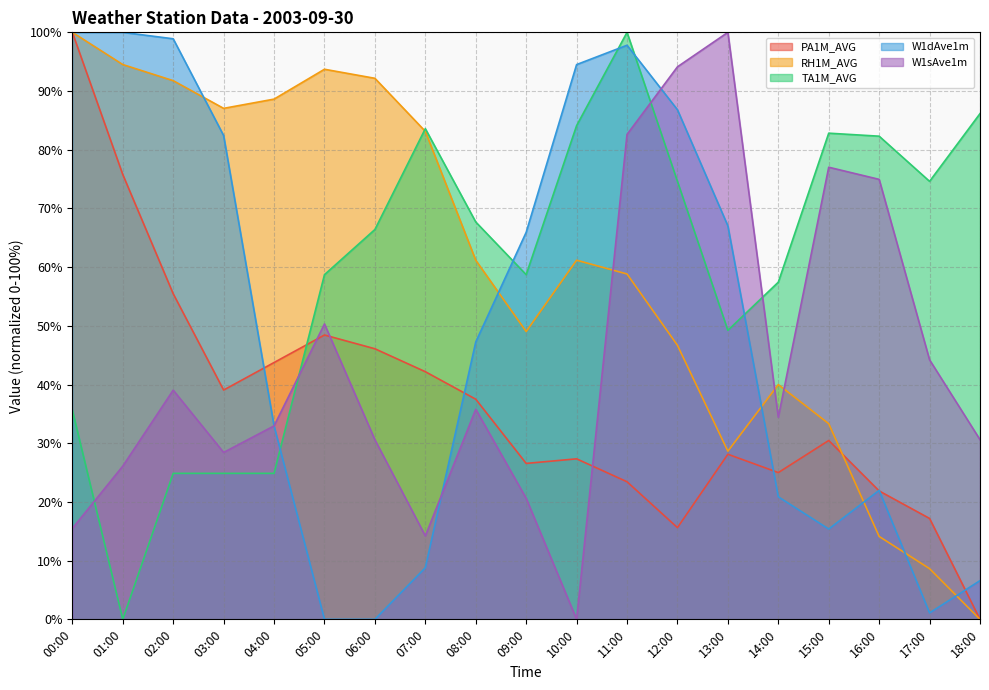

Which series has the widest spread of values?

PA1M_AVG